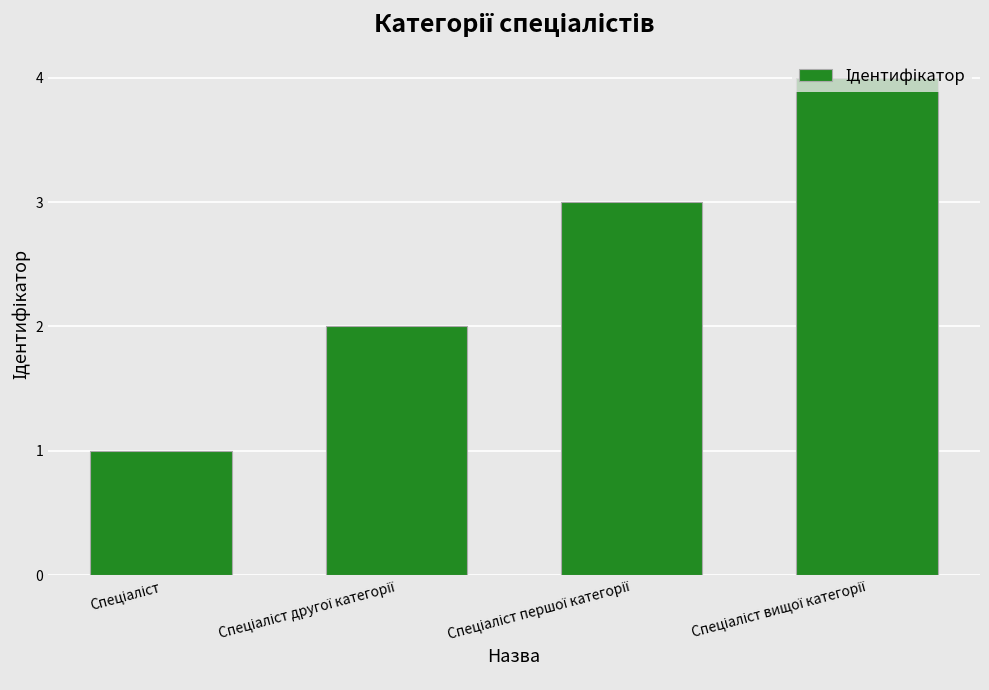

What is the greatest value displayed?

4